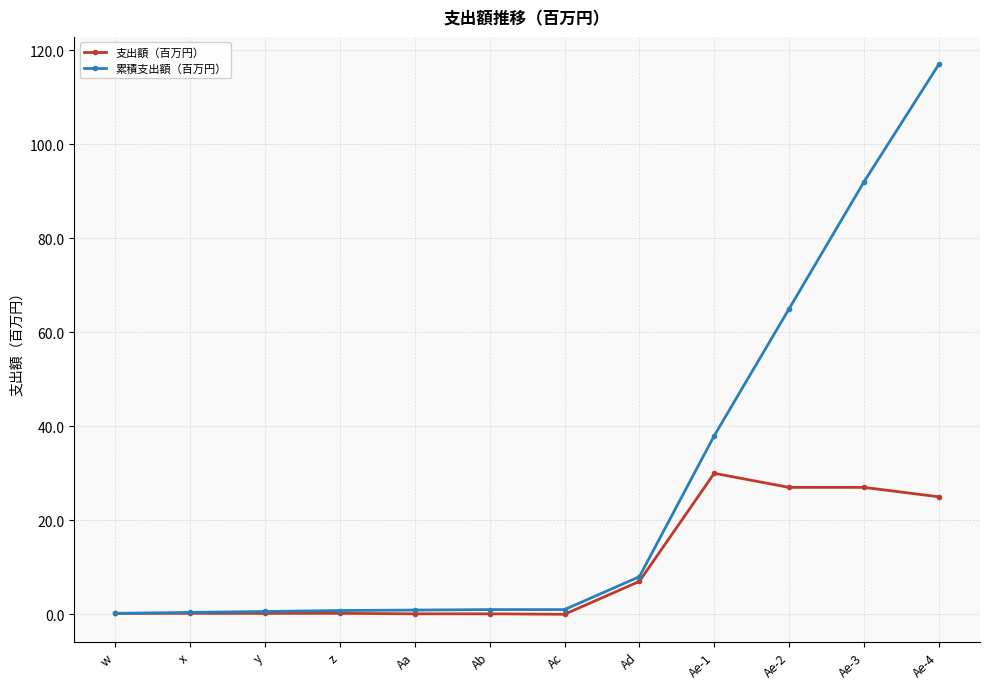

What is the label of the 6th point from the right?

Ac